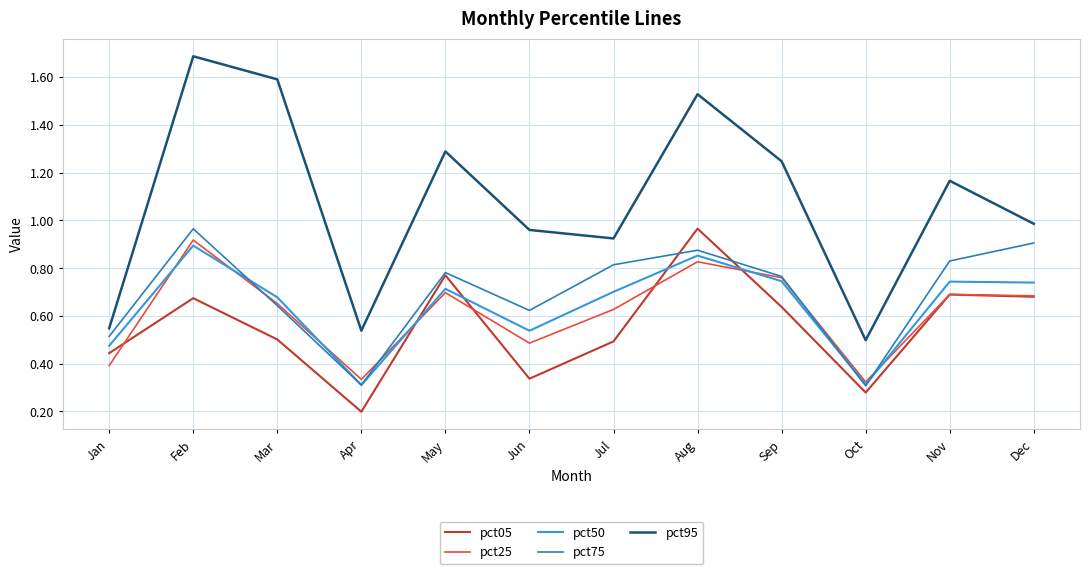

What is the sum of all pct95 values?

13.0